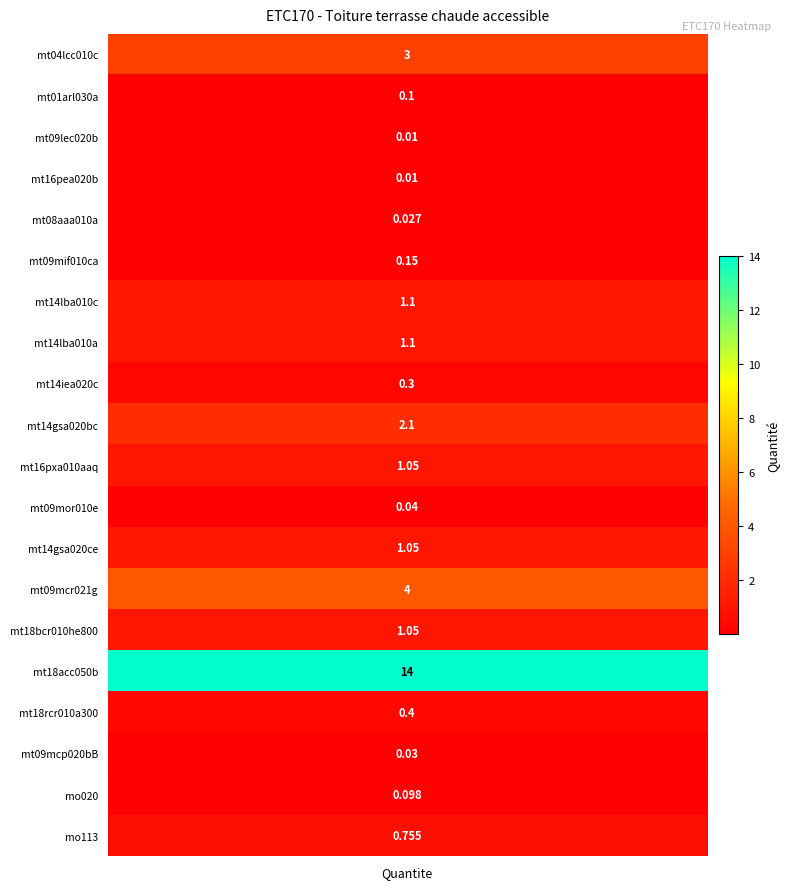

Is it true that the value at mt16pxa010aaq is 1.7?

False